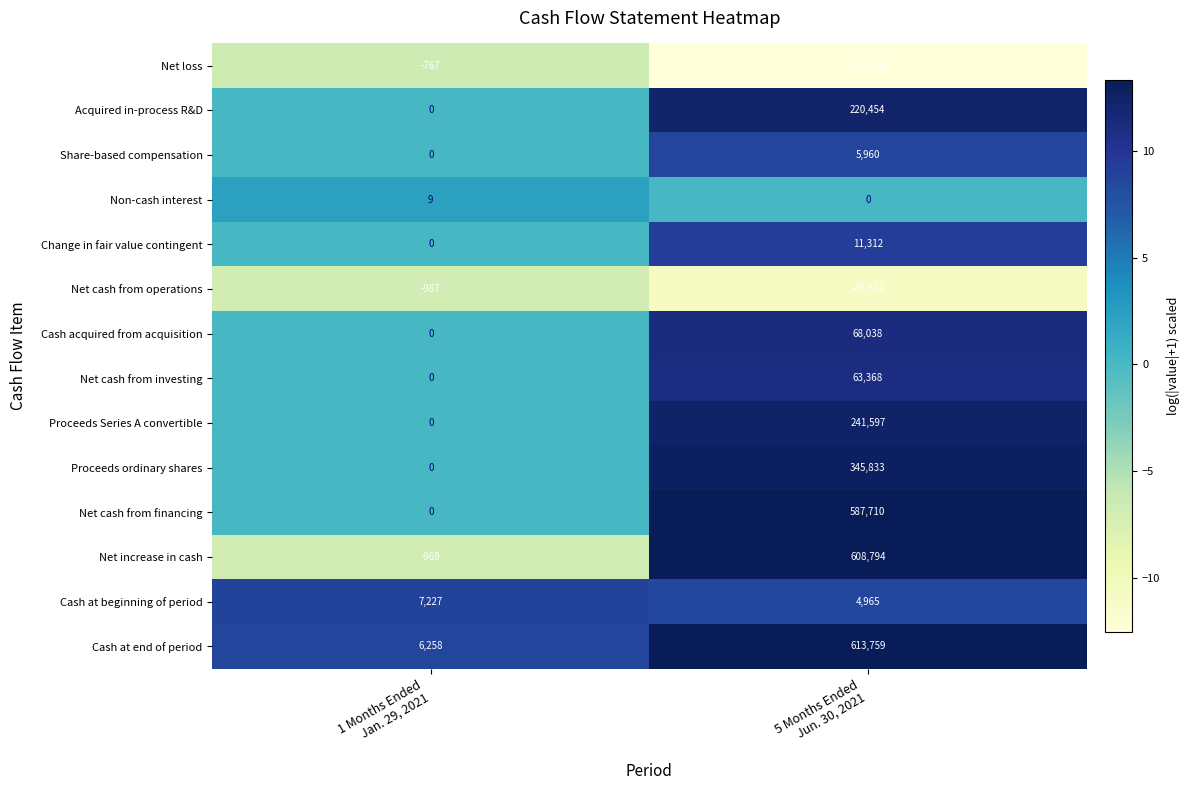

Reading left to right, extract all data points from this chart.

Net loss: -767	-280142
Acquired in-process R&D: 0	220454
Share-based compensation: 0	5960
Non-cash interest: 9	0
Change in fair value contingent: 0	11312
Net cash from operations: -987	-45512
Cash acquired from acquisition: 0	68038
Net cash from investing: 0	63368
Proceeds Series A convertible: 0	241597
Proceeds ordinary shares: 0	345833
Net cash from financing: 0	587710
Net increase in cash: -969	608794
Cash at beginning of period: 7227	4965
Cash at end of period: 6258	613759